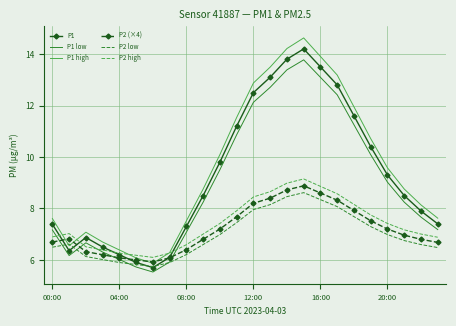

What is the minimum value shown in the chart?

5.5